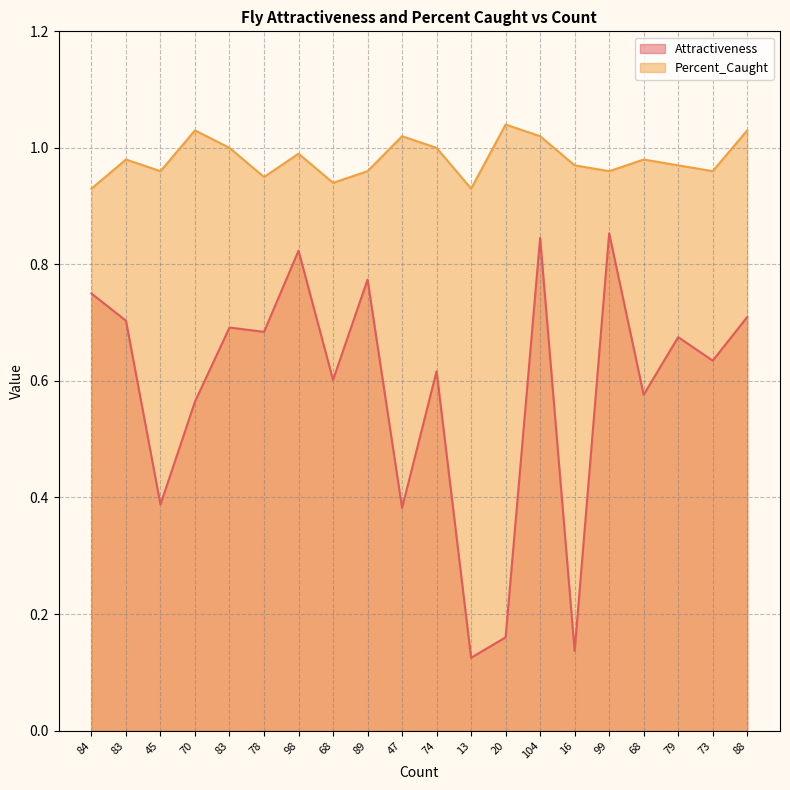

Reading left to right, transcribe all the data shown in this chart.

Attractiveness: 0.8	0.7	0.4	0.6	0.7	0.7	0.8	0.6	0.8	0.4	0.6	0.1	0.2	0.8	0.1	0.9	0.6	0.7	0.6	0.7
Percent_Caught: 0.9	1.0	1.0	1.0	1.0	0.9	1.0	0.9	1.0	1.0	1.0	0.9	1.0	1.0	1.0	1.0	1.0	1.0	1.0	1.0